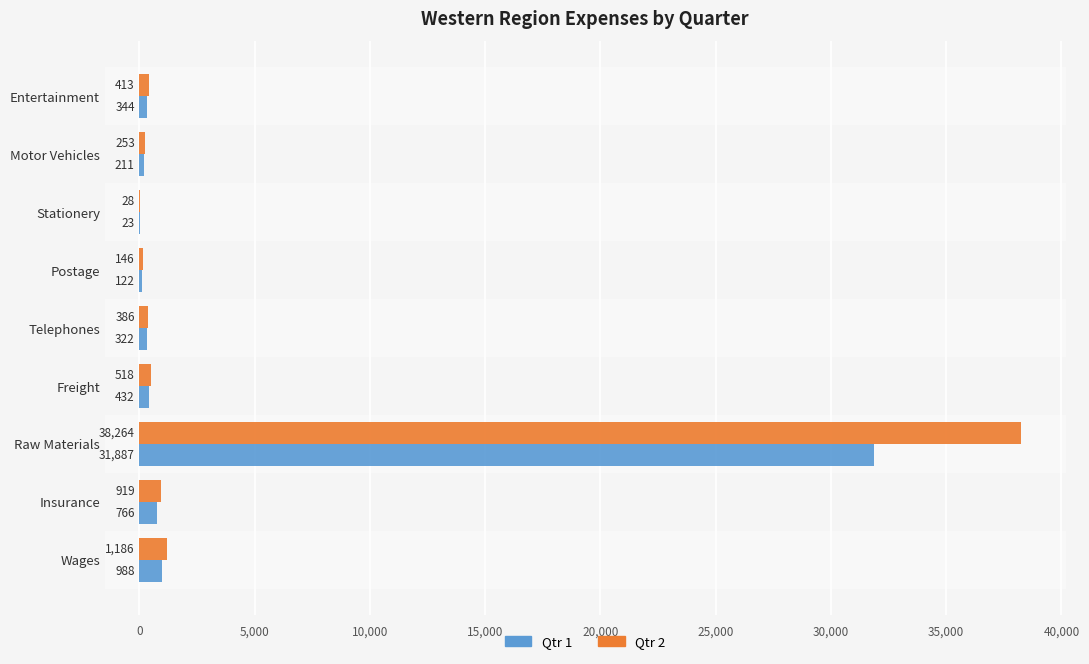

What is the highest value of the Qtr 1 series?

31887.0